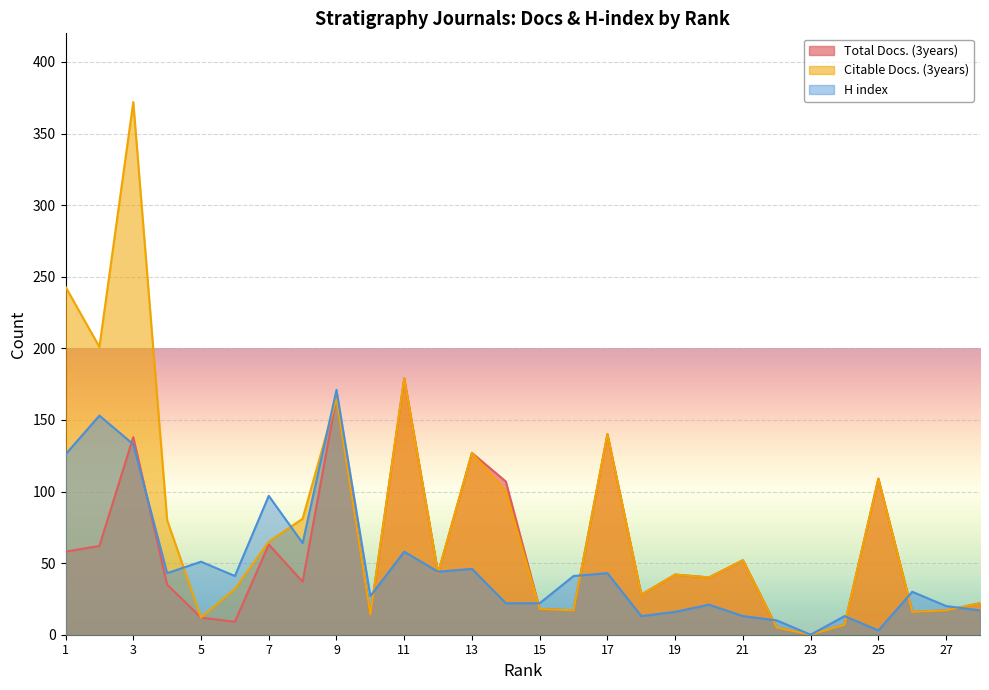

What is the difference between the maximum and minimum values in the H index series?

171